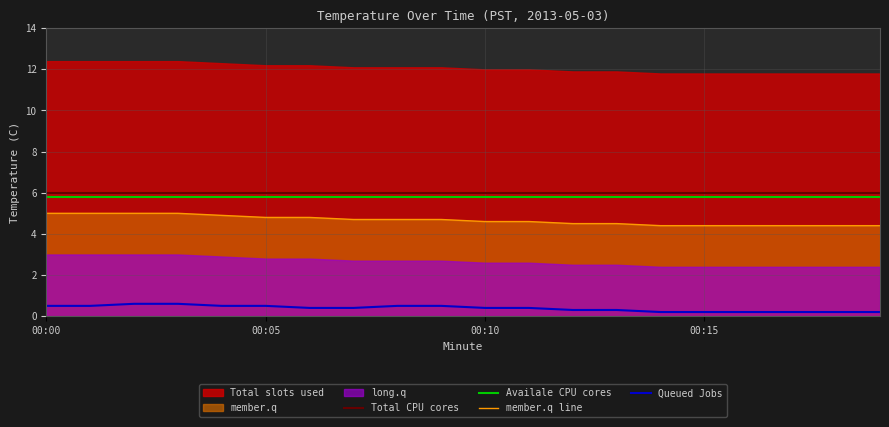

True or false: Total CPU cores has more than 2 interior local peaks.

False